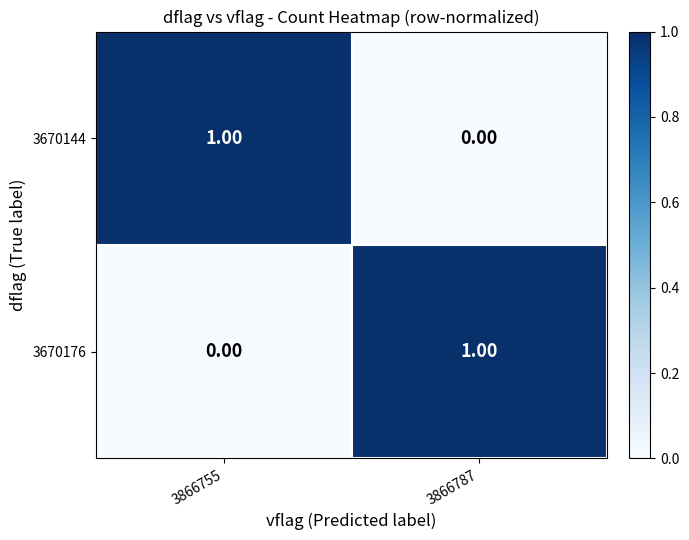

Rank the series at 3866787 from highest to lowest value.

3670176, 3670144